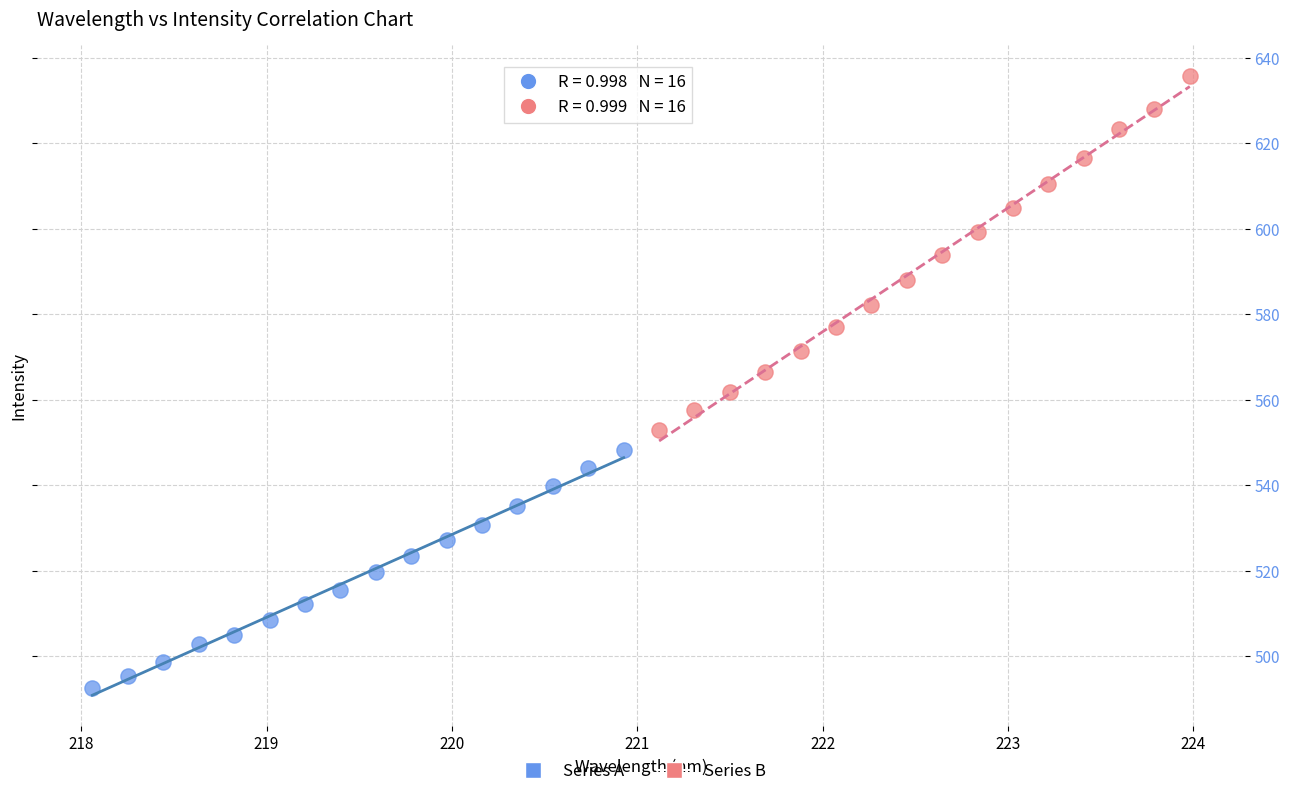

Which series reaches the maximum Y coordinate?

Series B